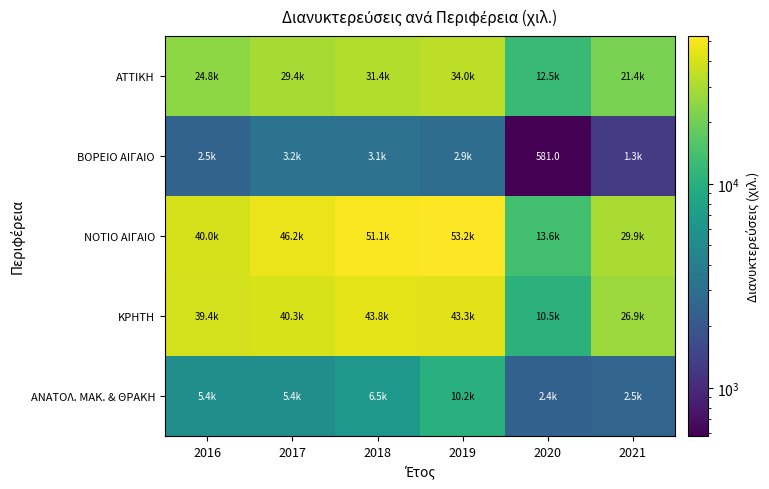

How many data points does each series have?

6